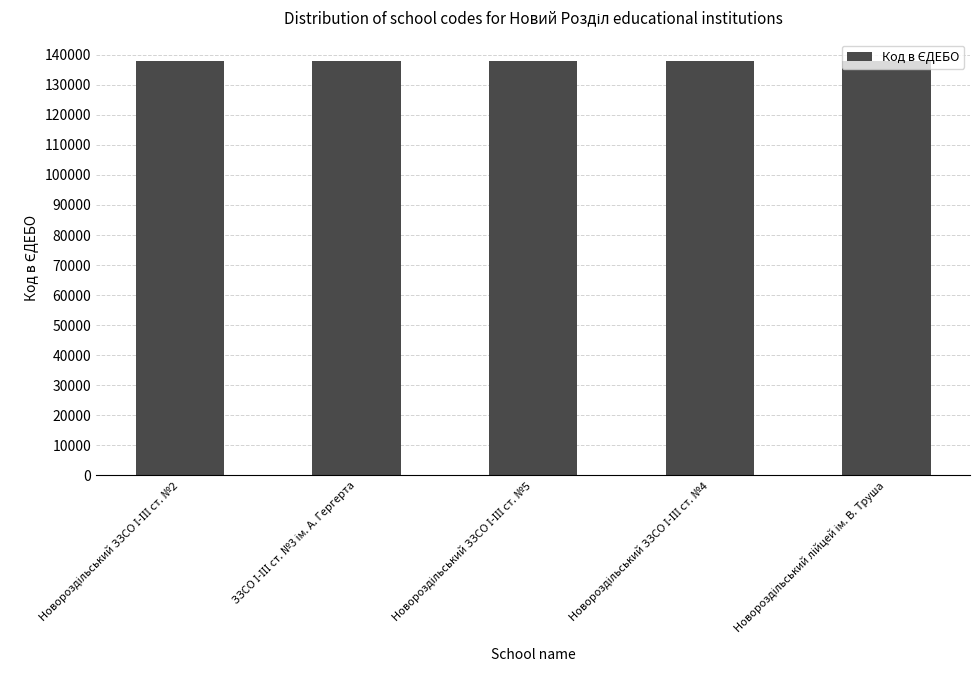

What is the average value?

137863